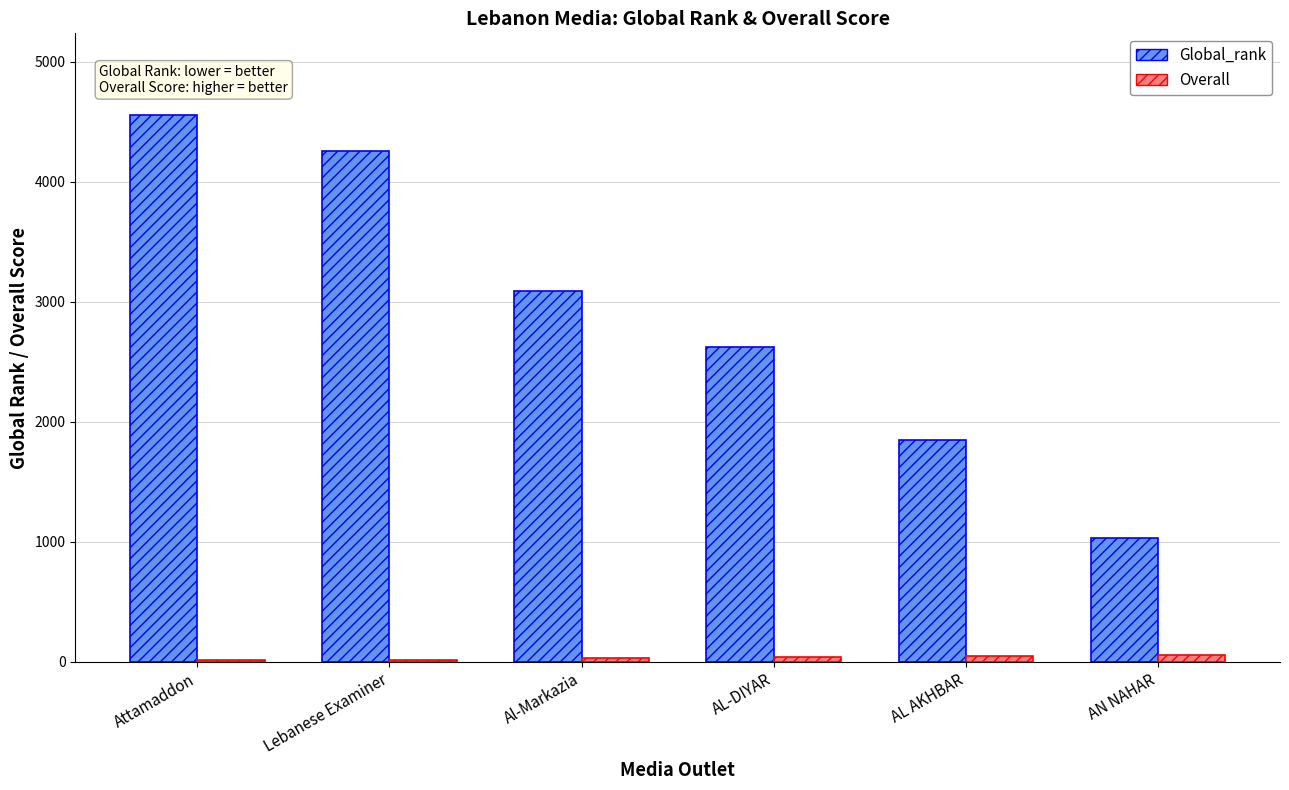

Is it true that Global_rank equals 3088.0 at Al-Markazia?

True